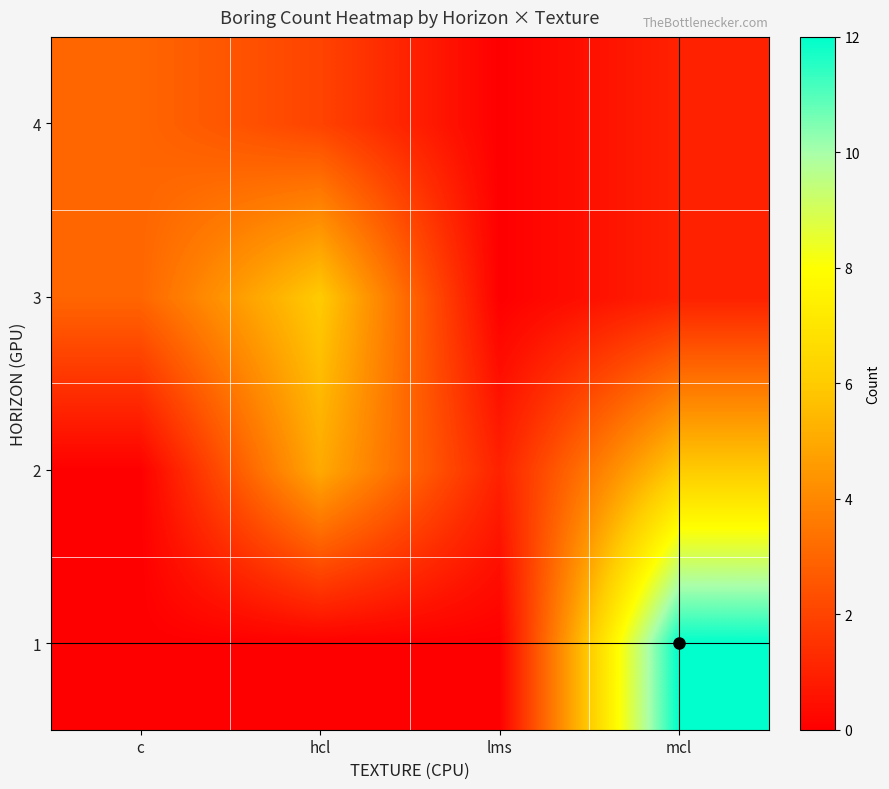

Which category has the lowest value across all series?

c